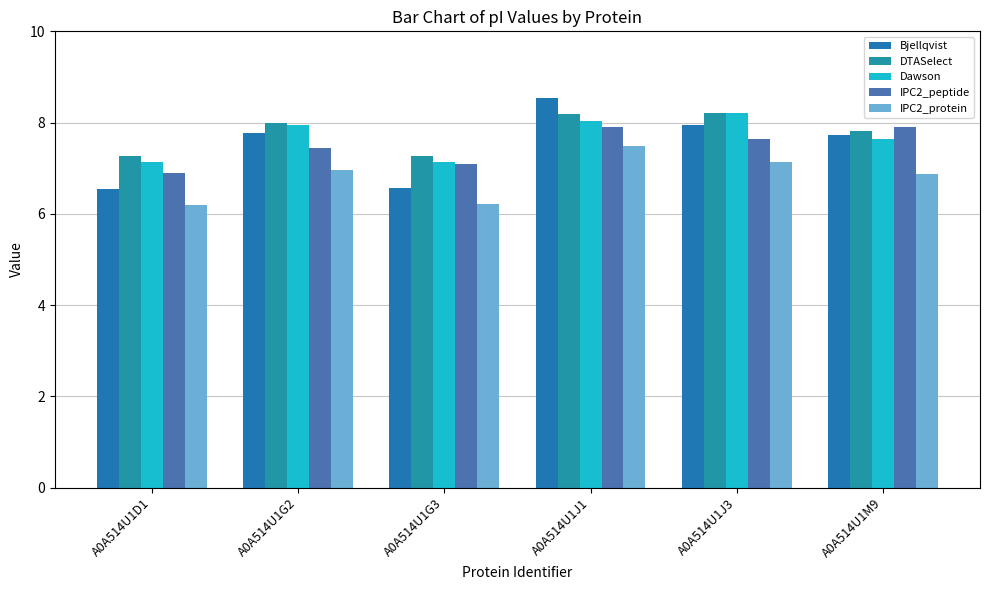

How many values in the Bjellqvist series exceed 7?

4